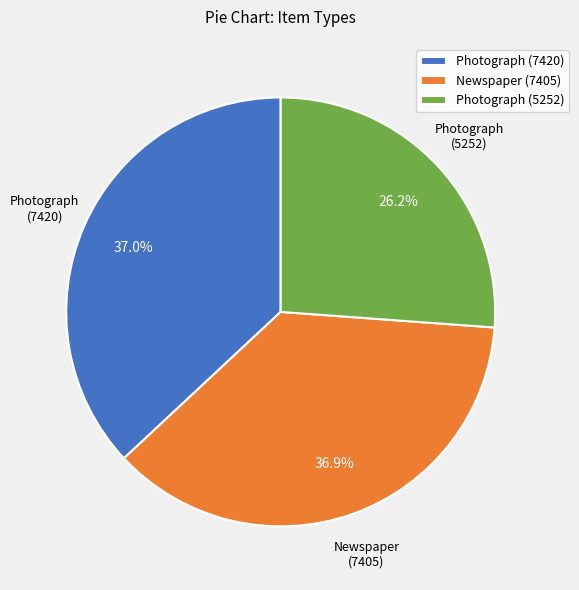

What percentage do Photograph (5252) and Photograph (7420) together represent?

63.1%